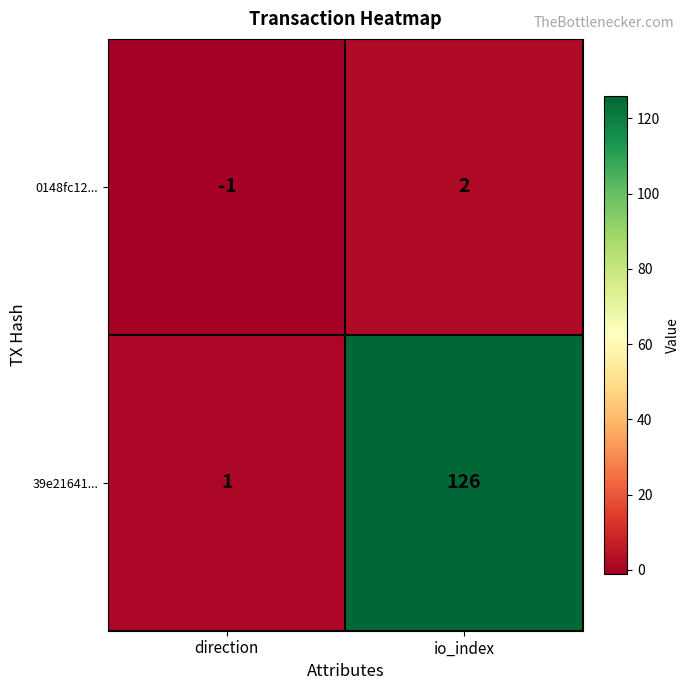

What is the sum of all 39e21641... values?

127